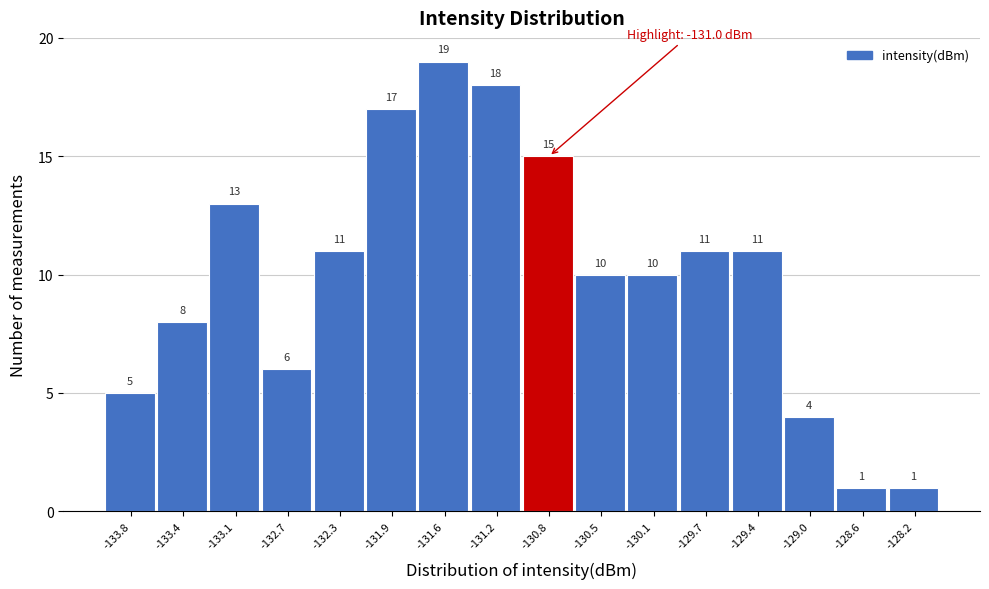

Over which range of the x-axis is the bar tallest?

-131.75 to -131.40